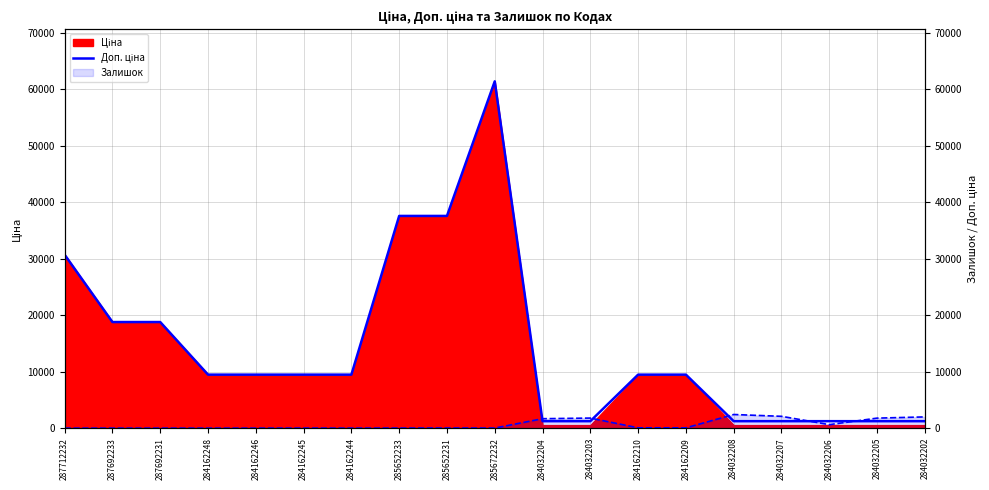

The value at 284162244 is 3050.9. True or false?

False